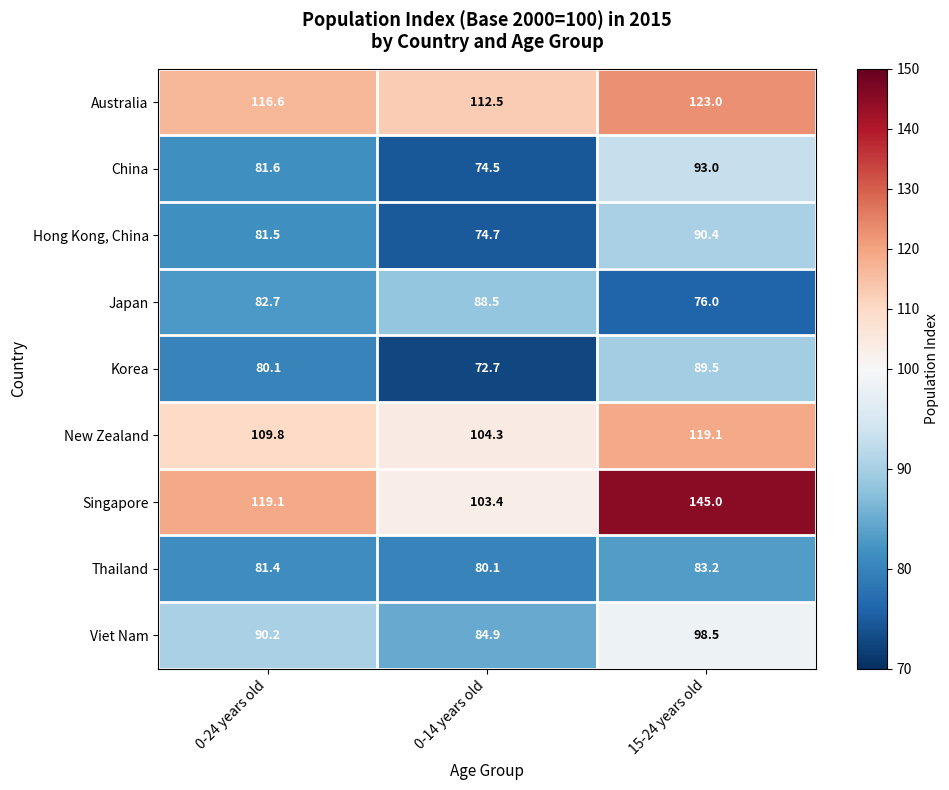

Reading left to right, transcribe all the data shown in this chart.

Australia: 116.6	112.5	123.0
China: 81.6	74.5	93.0
Hong Kong, China: 81.5	74.7	90.4
Japan: 82.7	88.5	76.0
Korea: 80.1	72.7	89.5
New Zealand: 109.8	104.3	119.1
Singapore: 119.1	103.4	145.0
Thailand: 81.4	80.1	83.2
Viet Nam: 90.2	84.9	98.5